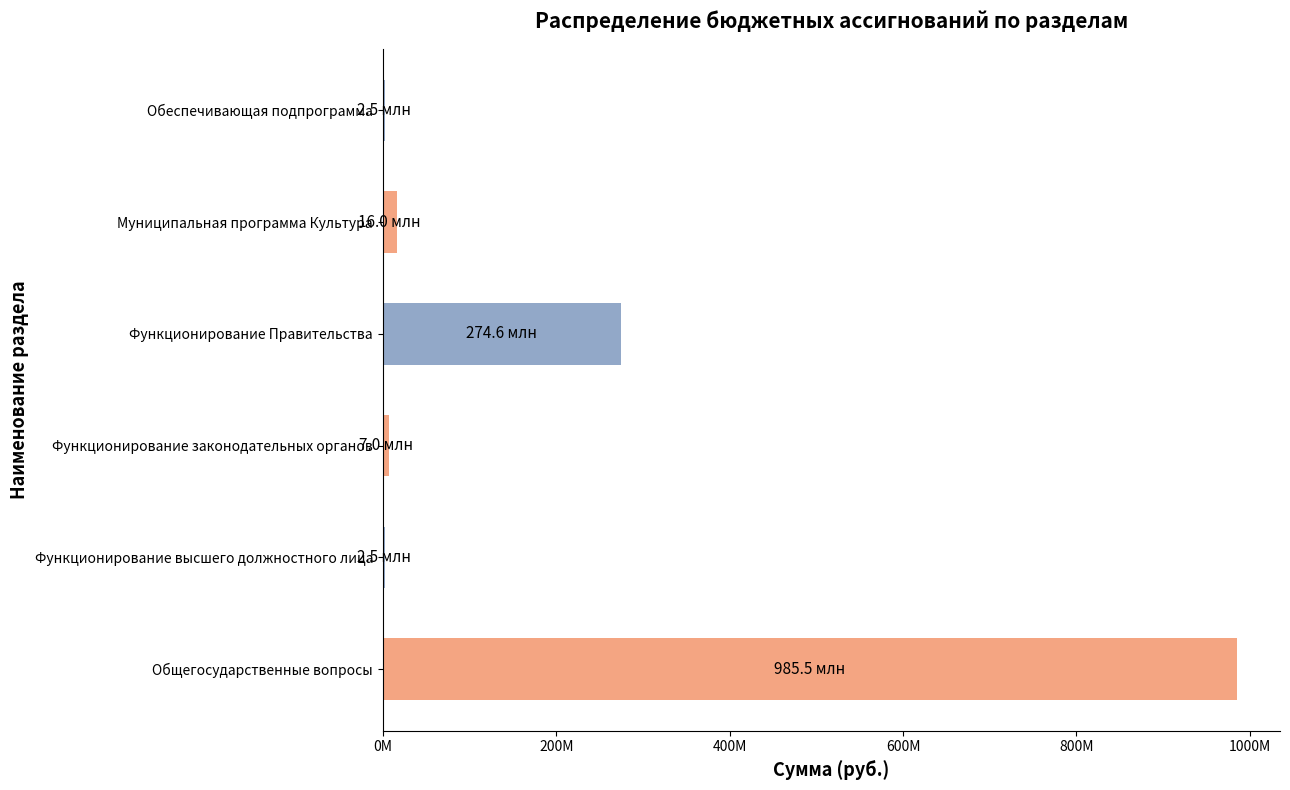

What is the sum of all values?

1288072858.3